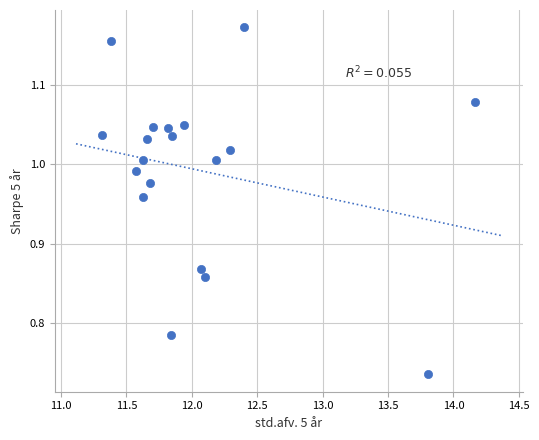

What is the range of X values (max minus min)?

2.9